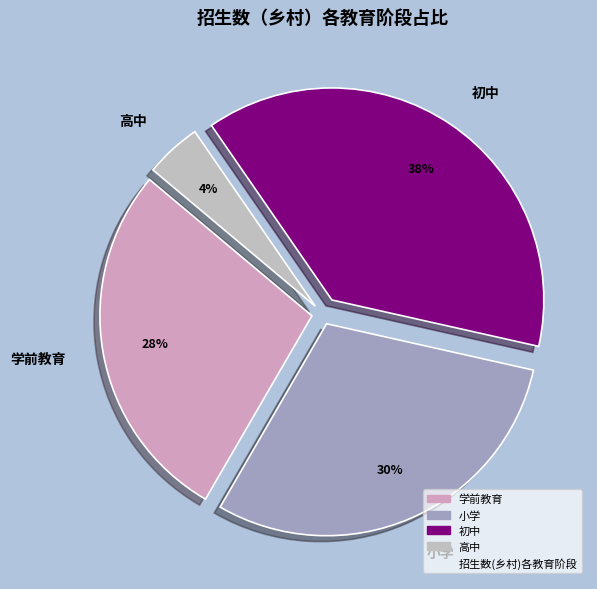

Is it true that 高中 is 4% of the pie?

True